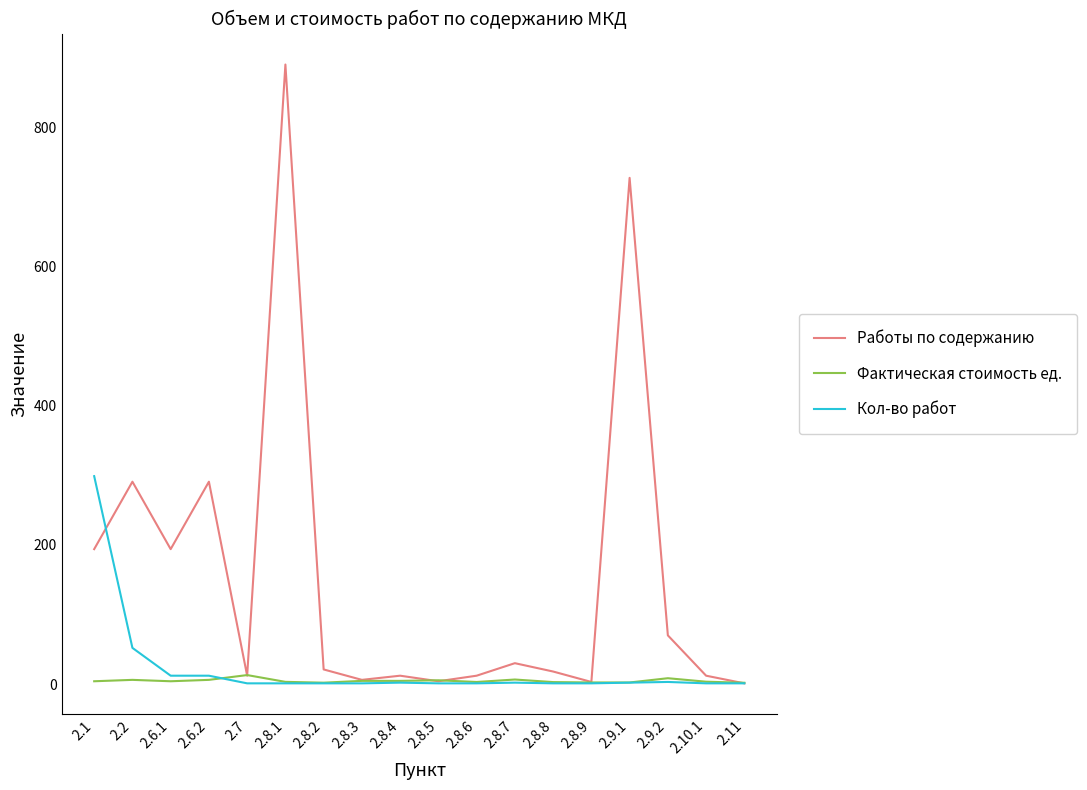

Which category has the highest value in the Работы по содержанию series?

2.8.1